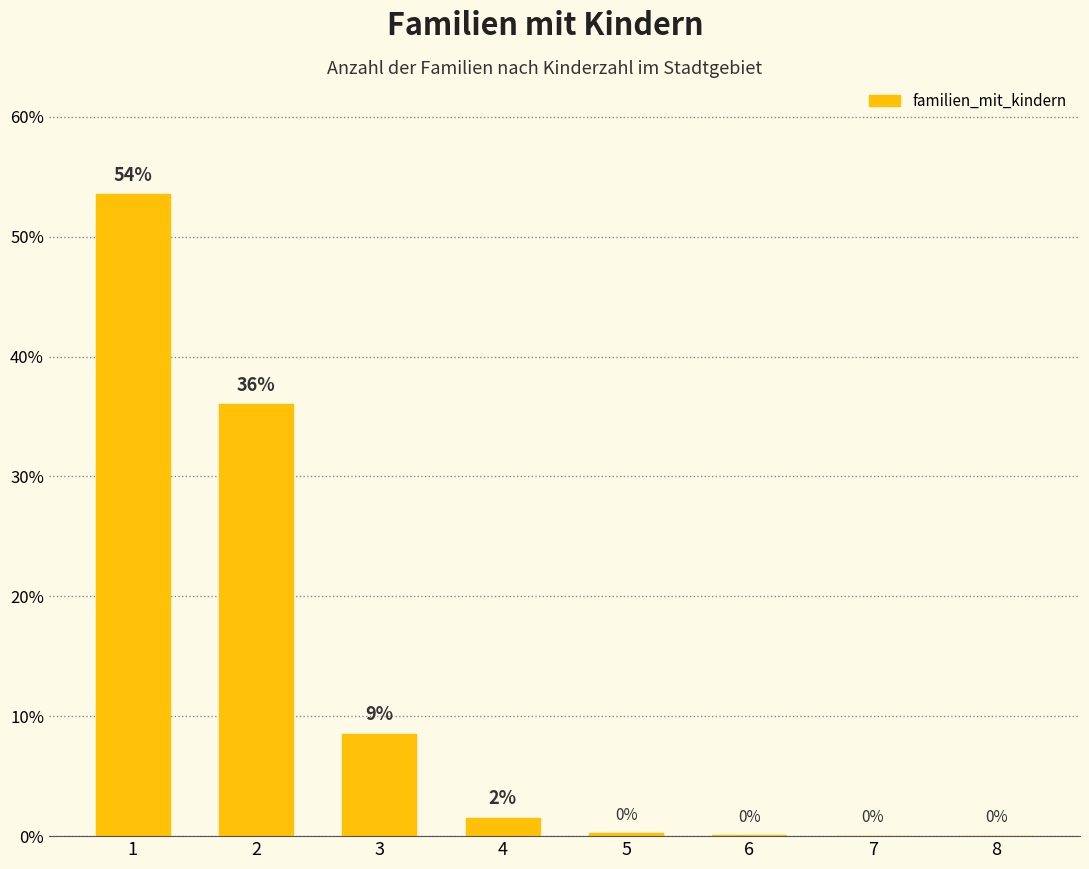

What is the maximum value shown in the chart?

53.5